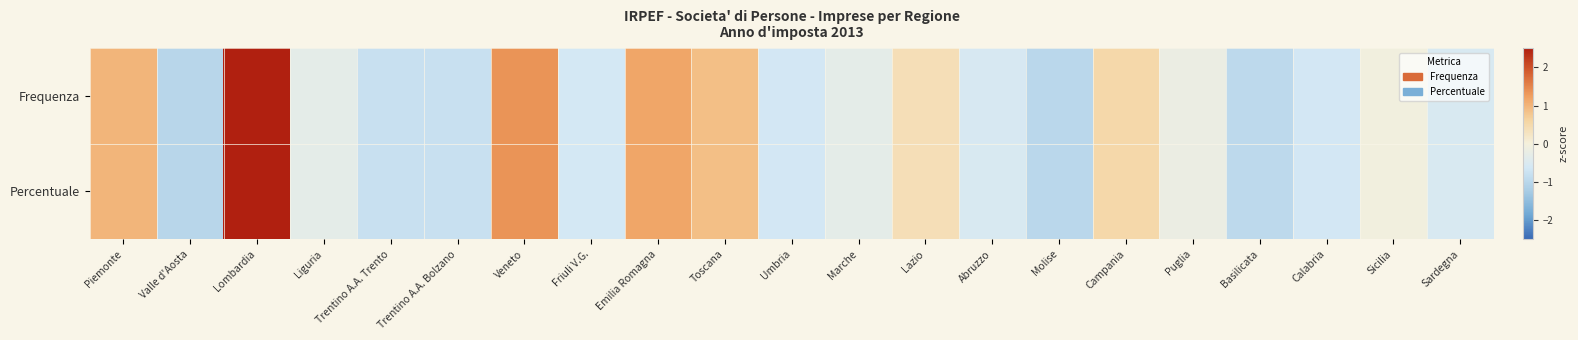

Reading left to right, list all the values displayed in this chart.

Frequenza: Piemonte=1.0	Valle d'Aosta=-1.0	Lombardia=3.1	Liguria=-0.3	Trentino A.A. Trento=-0.8	Trentino A.A. Bolzano=-0.8	Veneto=1.4	Friuli V.G.=-0.6	Emilia Romagna=1.2	Toscana=0.9	Umbria=-0.6	Marche=-0.3	Lazio=0.4	Abruzzo=-0.5	Molise=-1.0	Campania=0.5	Puglia=-0.2	Basilicata=-1.0	Calabria=-0.6	Sicilia=-0.1	Sardegna=-0.5
Percentuale: Piemonte=1.0	Valle d'Aosta=-1.0	Lombardia=3.1	Liguria=-0.3	Trentino A.A. Trento=-0.8	Trentino A.A. Bolzano=-0.8	Veneto=1.4	Friuli V.G.=-0.6	Emilia Romagna=1.2	Toscana=0.9	Umbria=-0.6	Marche=-0.3	Lazio=0.4	Abruzzo=-0.5	Molise=-1.0	Campania=0.5	Puglia=-0.2	Basilicata=-1.0	Calabria=-0.6	Sicilia=-0.1	Sardegna=-0.5